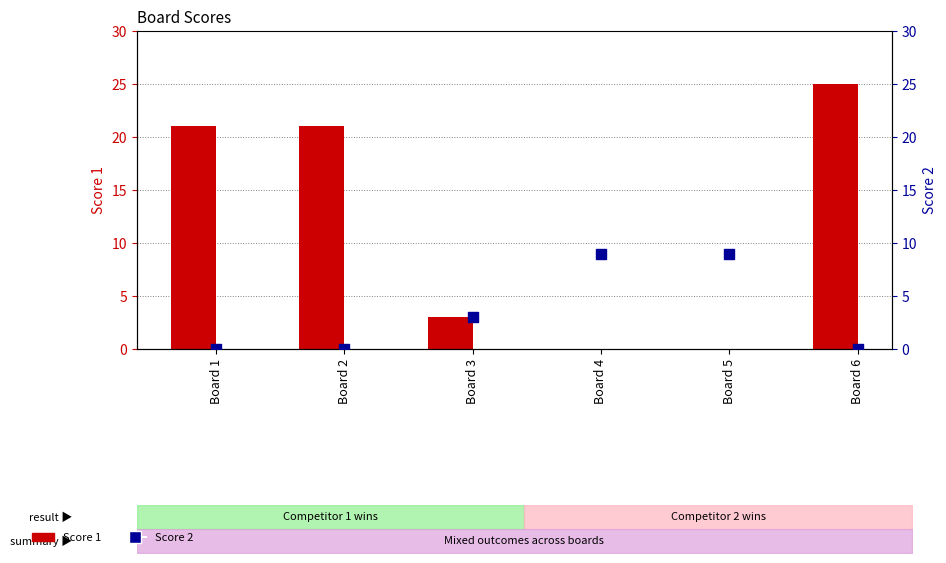

What are all the series names shown in the legend?

Score 1, Score 2